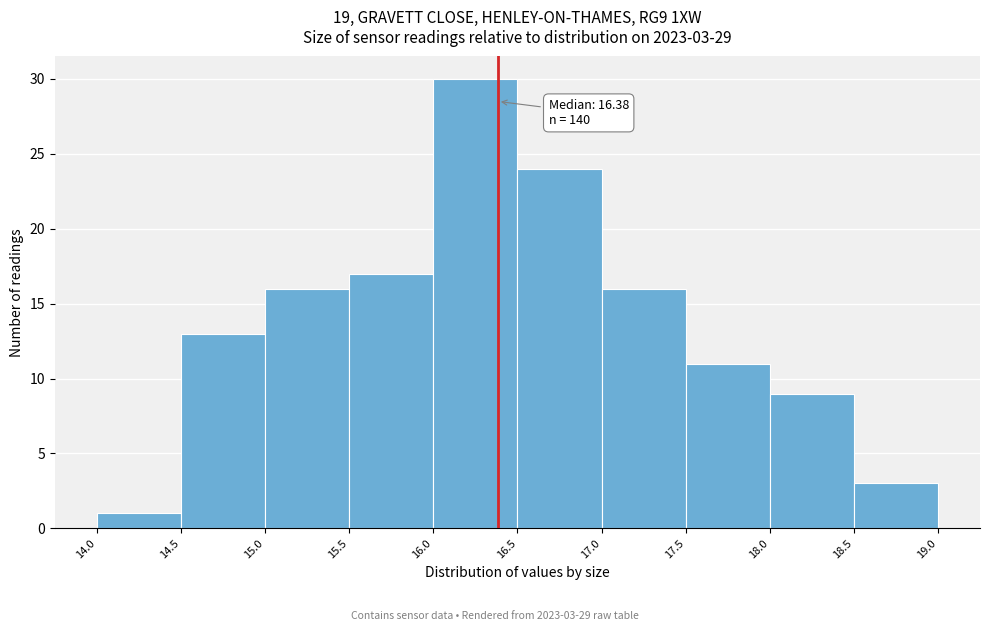

Over which range of the x-axis is the bar tallest?

16.0 to 16.5